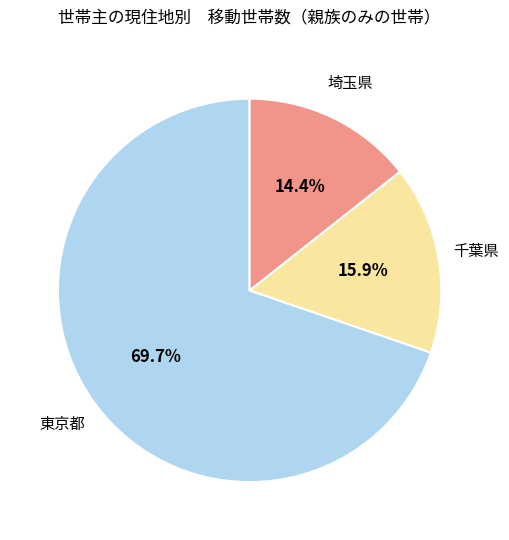

Is there a majority slice in this chart?

Yes